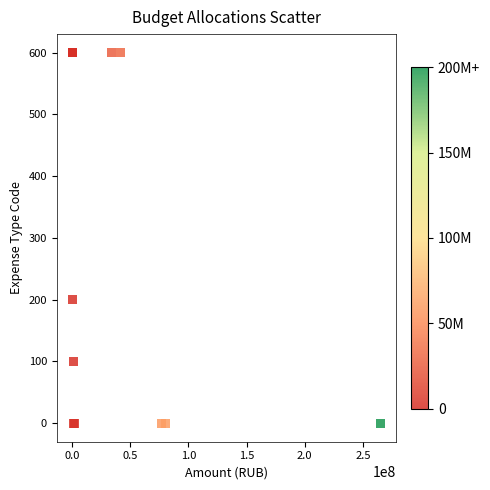

What Y value in the scatter plot is closest to 300?

200